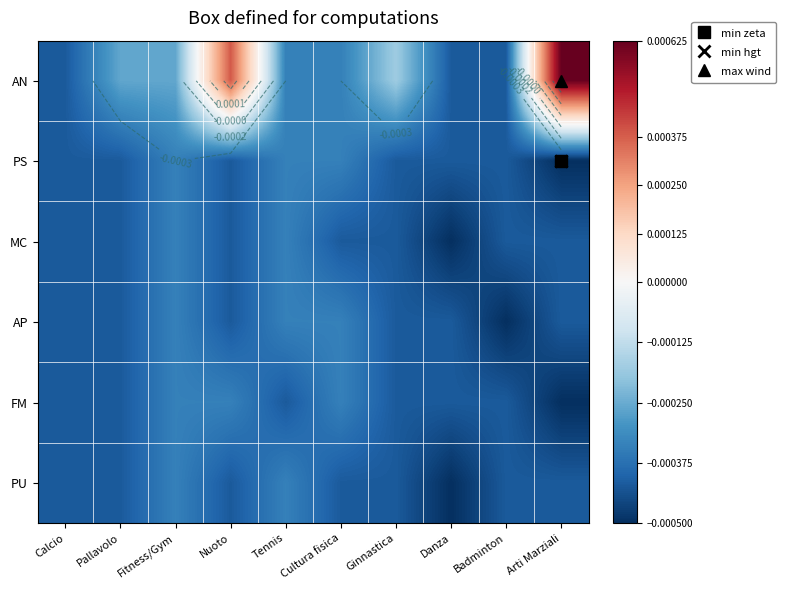

How many data points does each series have?

10